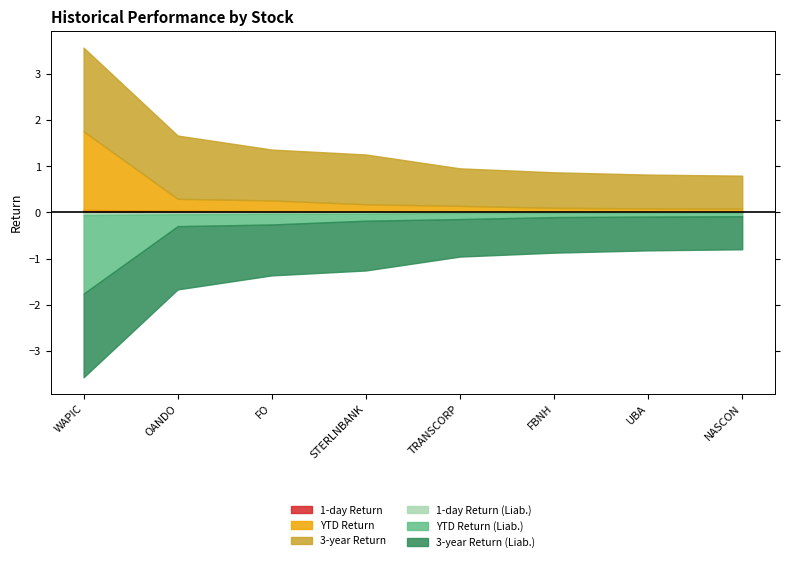

What is the difference between the maximum and second lowest values in the 3-year Return series?

1.1